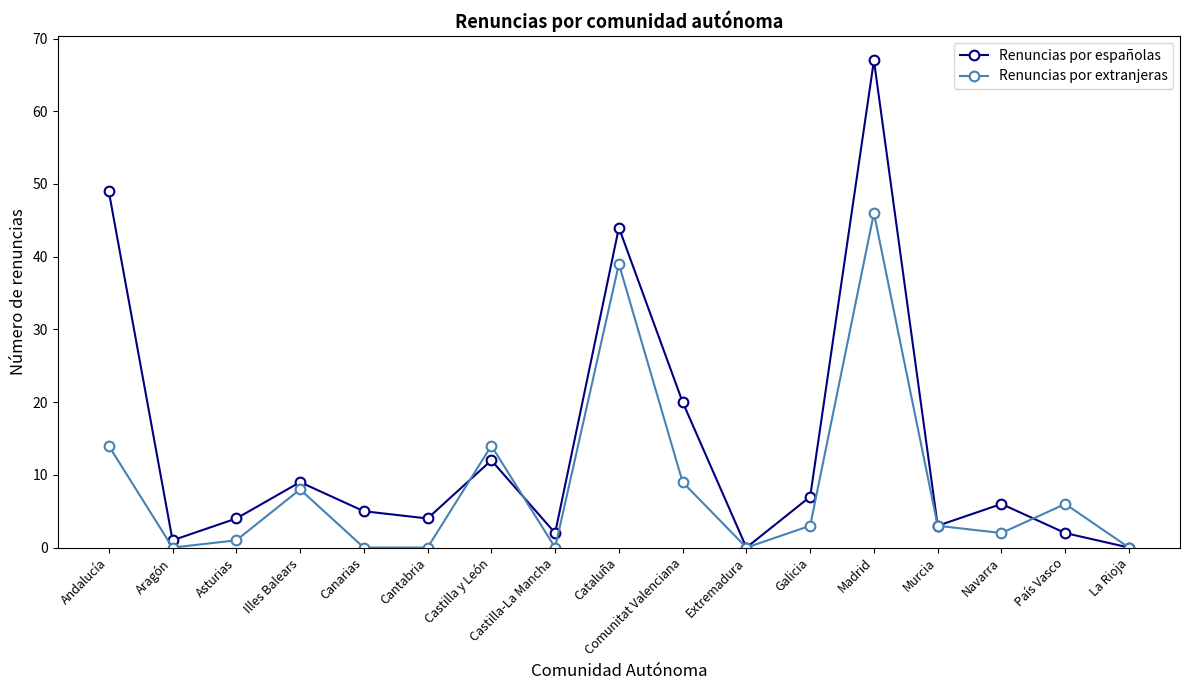

Rank the series by their average value, from lowest to highest.

Renuncias por extranjeras, Renuncias por españolas